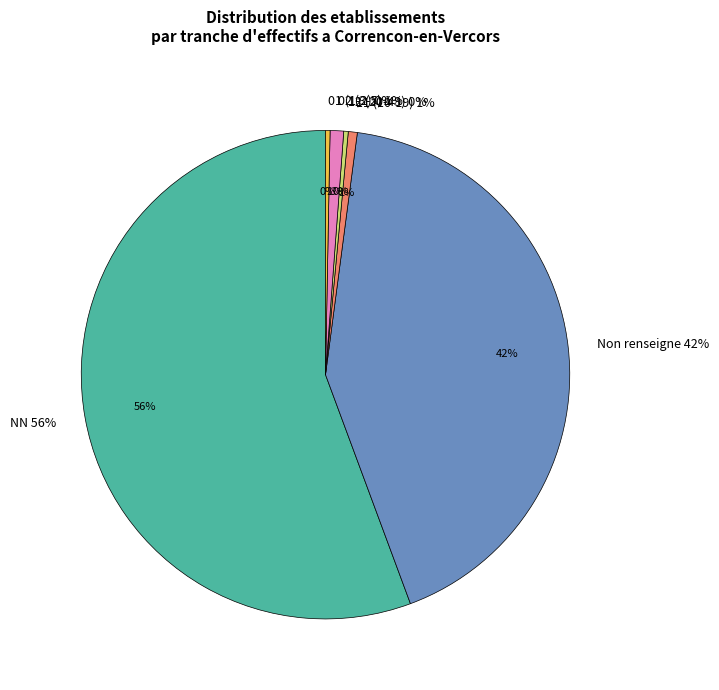

Which slice is the largest?

NN